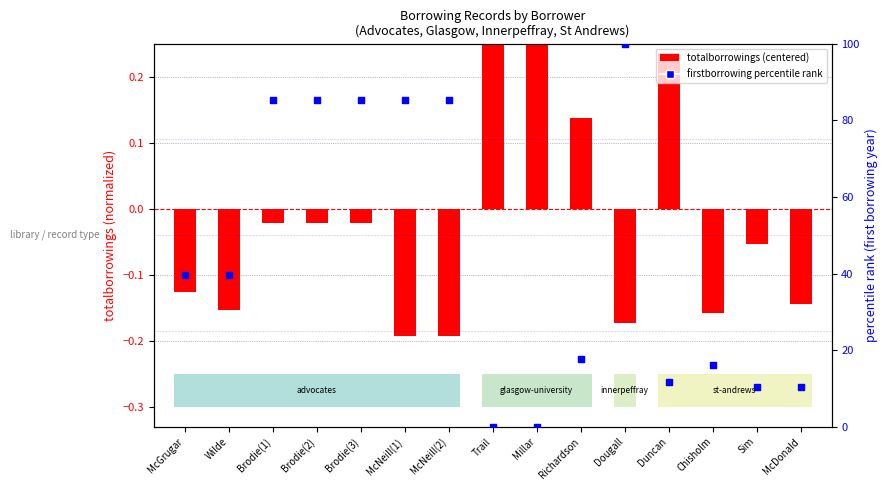

Which series reaches the minimum Y coordinate?

totalborrowings (centered)